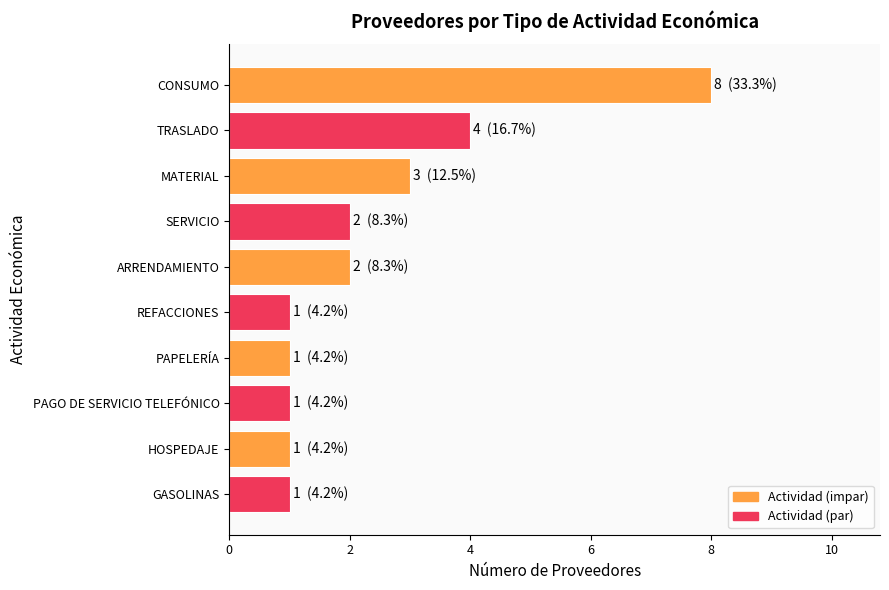

Reading top to bottom, list all the values displayed in this chart.

CONSUMO=8	TRASLADO=4	MATERIAL=3	SERVICIO=2	ARRENDAMIENTO=2	REFACCIONES=1	PAPELERÍA=1	PAGO DE SERVICIO TELEFÓNICO=1	HOSPEDAJE=1	GASOLINAS=1